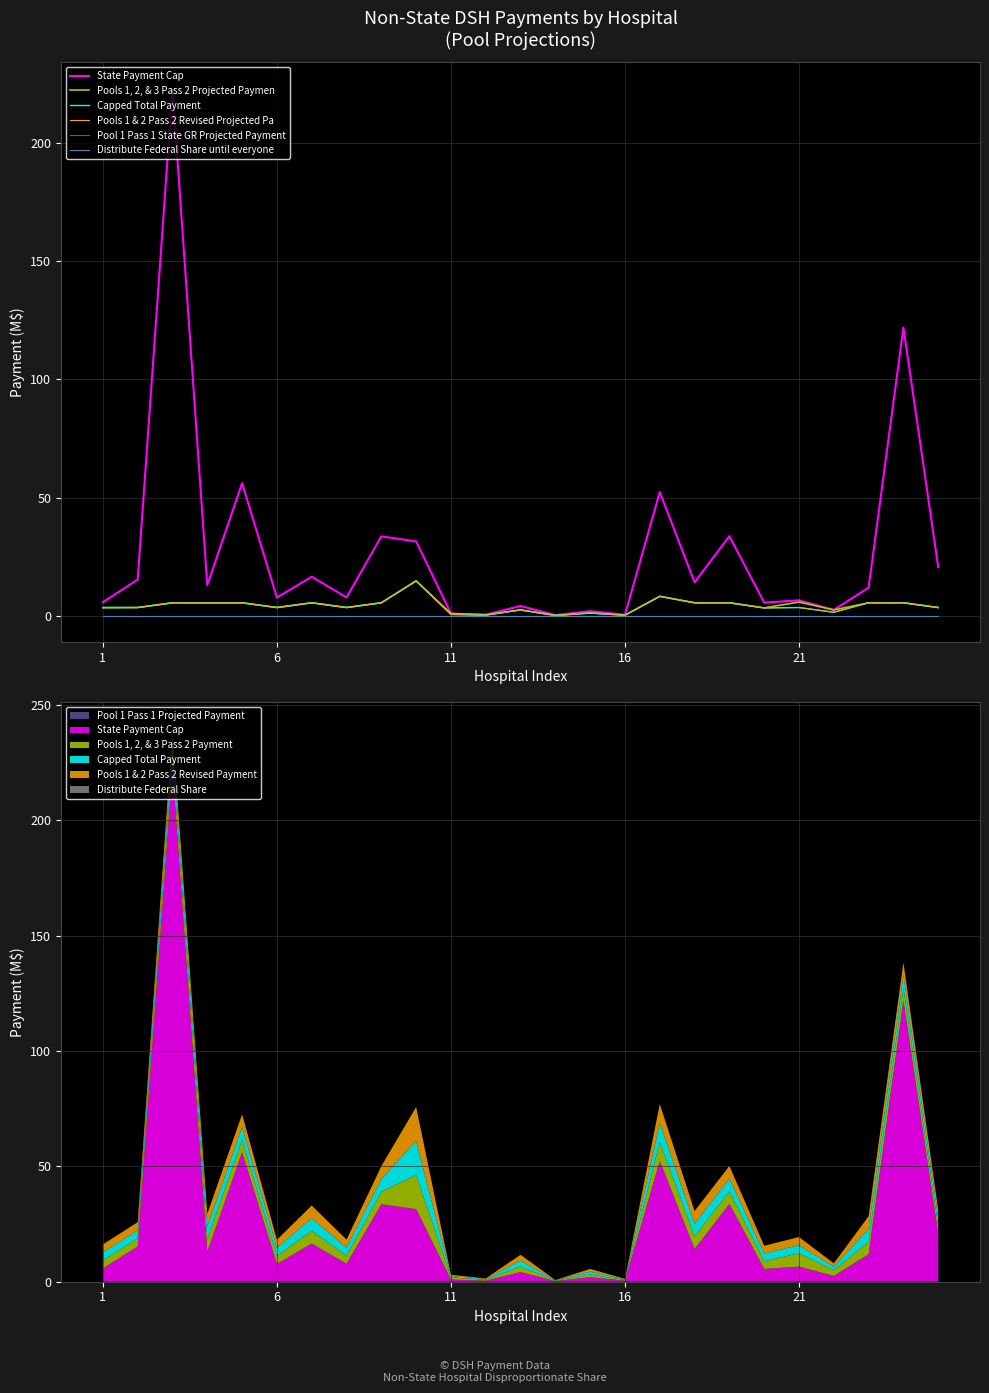

Where does the Pools 1, 2, & 3 Pass 2 Projected Paymen series first go above 3?

1